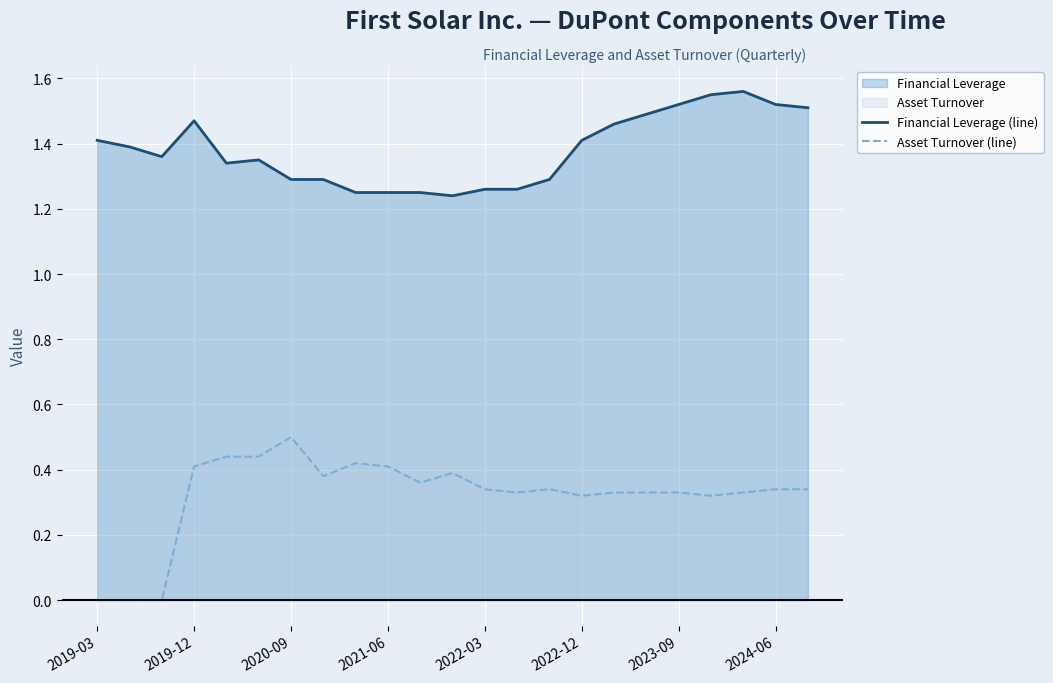

What is the spread (max minus min) of values at 17?

1.2